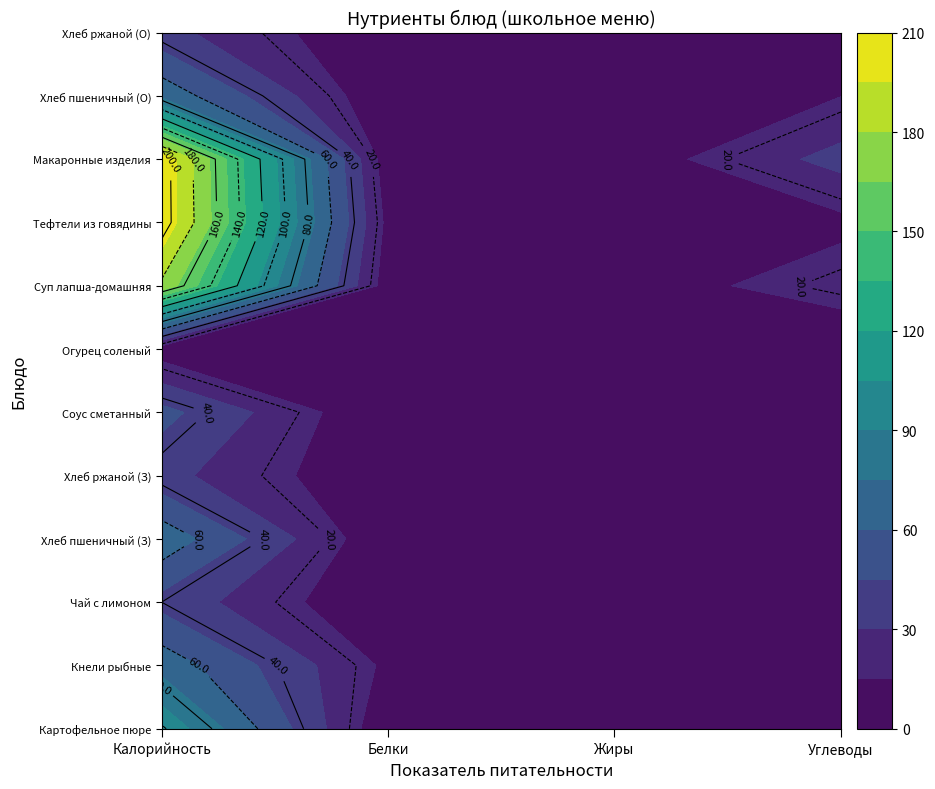

What is the spread (max minus min) of values at Белки?

11.6